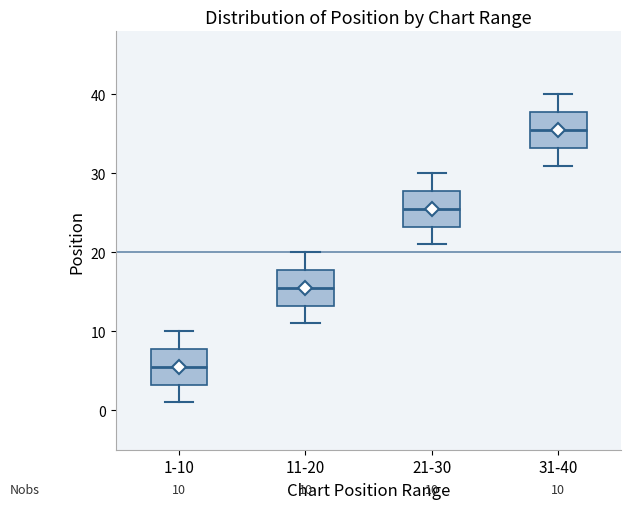

Which box has the lowest median line?

1-10